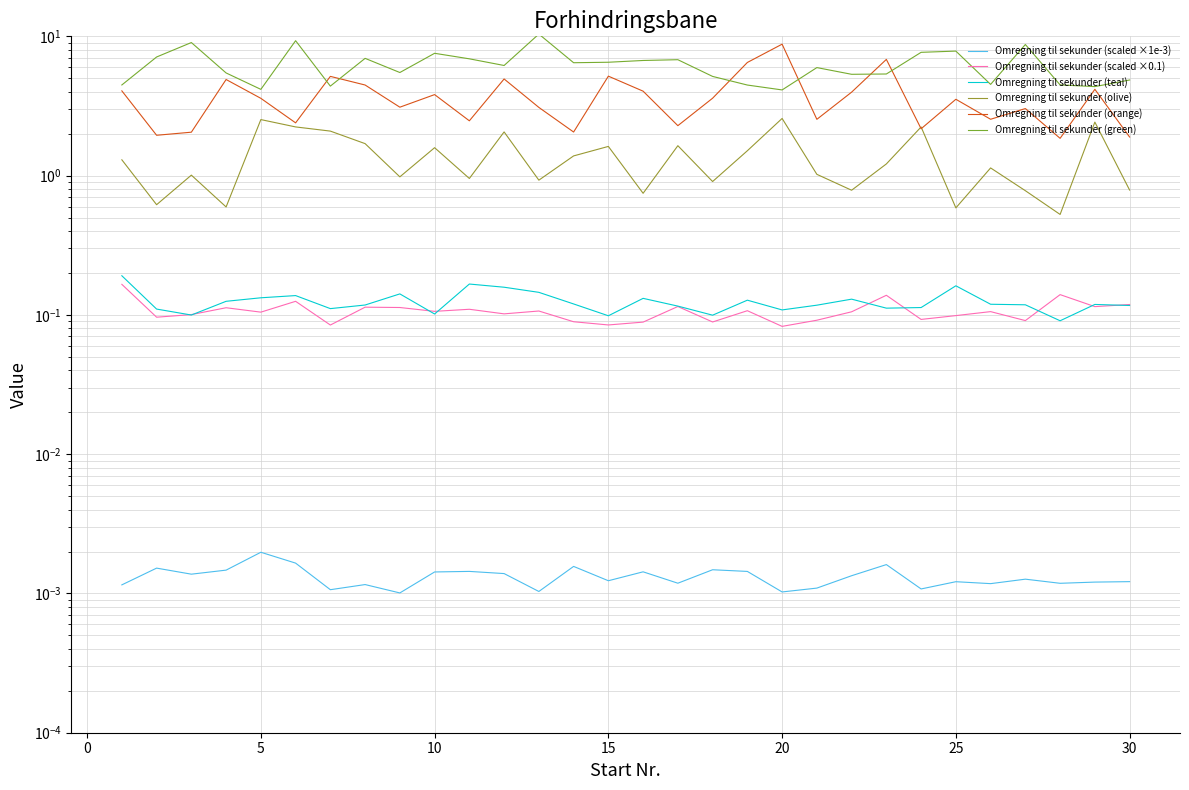

Is it true that Omregning til sekunder (scaled ×0.1) equals 0.2 at 16?

False